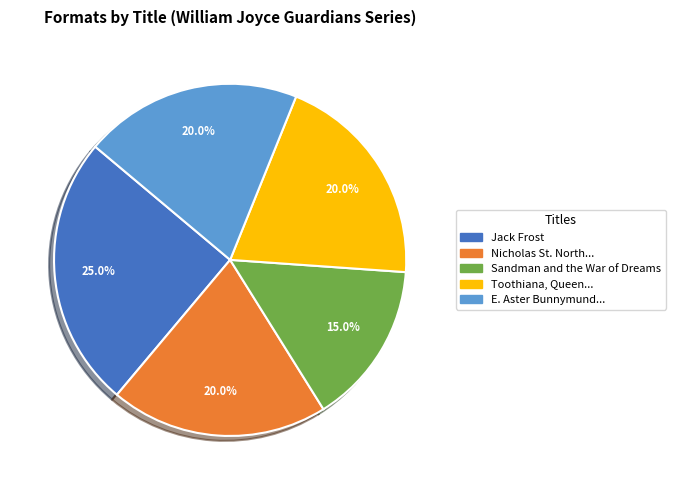

Which slice is the smallest?

Sandman and the War of Dreams